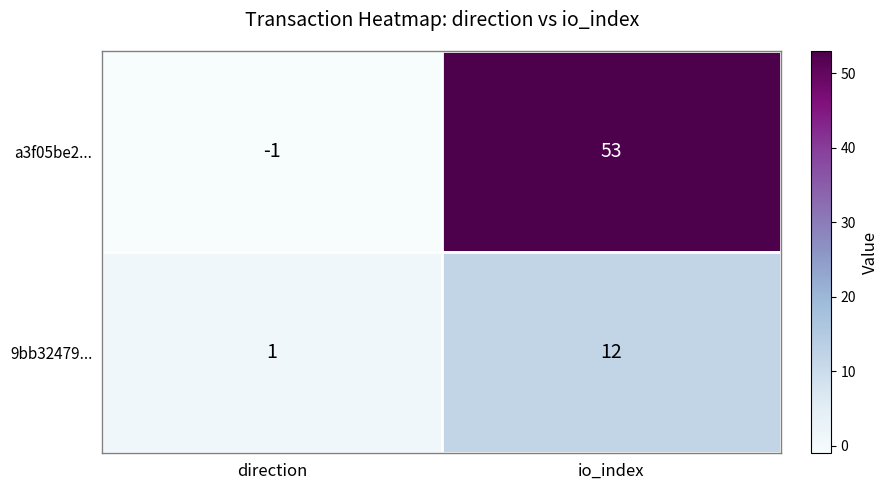

At which label does a3f05be2... reach its peak?

io_index